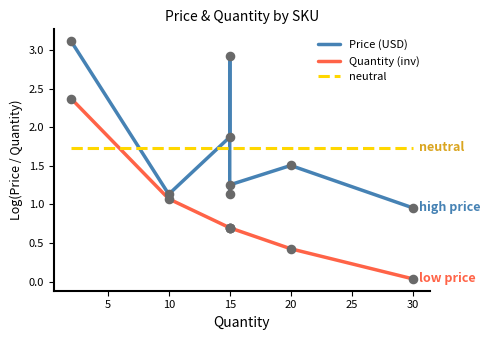

At how many categories does at least one series exceed 0?

8